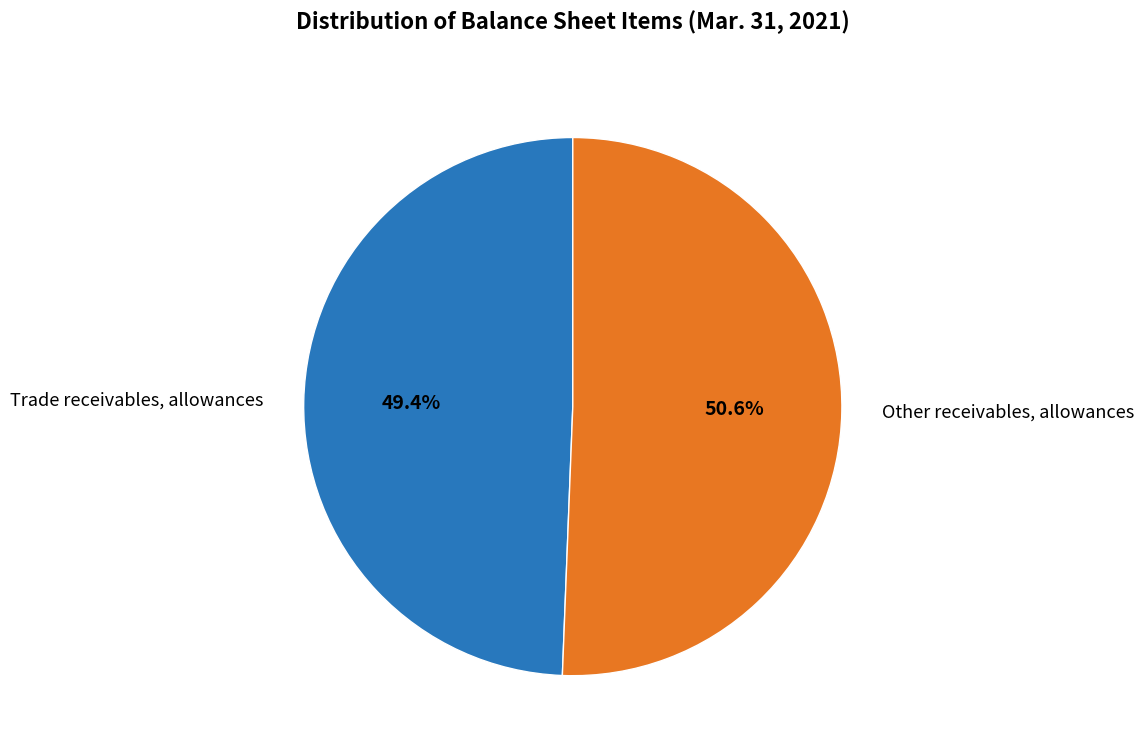

How many segments does this pie chart have?

2